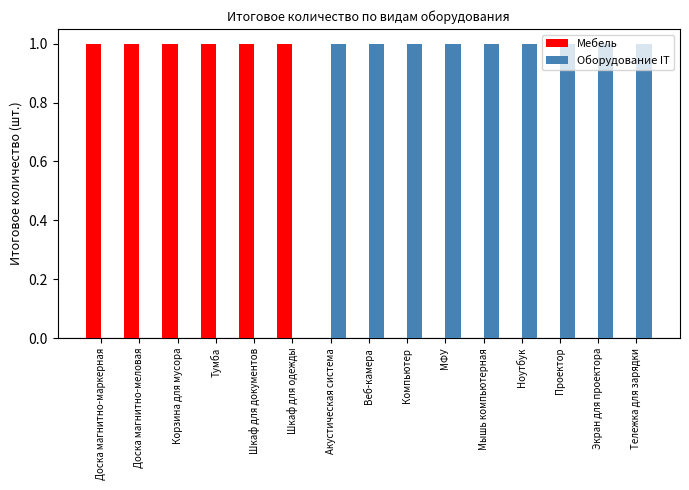

How many groups of bars are there?

15